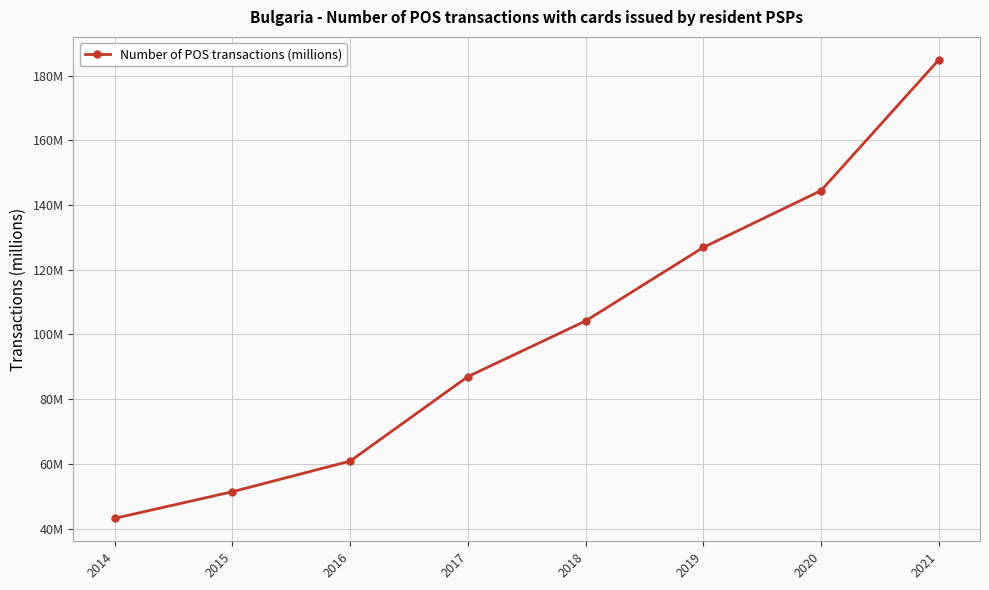

Reading left to right, transcribe all the data shown in this chart.

2014=43.1	2015=51.4	2016=60.8	2017=86.9	2018=104.1	2019=126.9	2020=144.4	2021=184.9